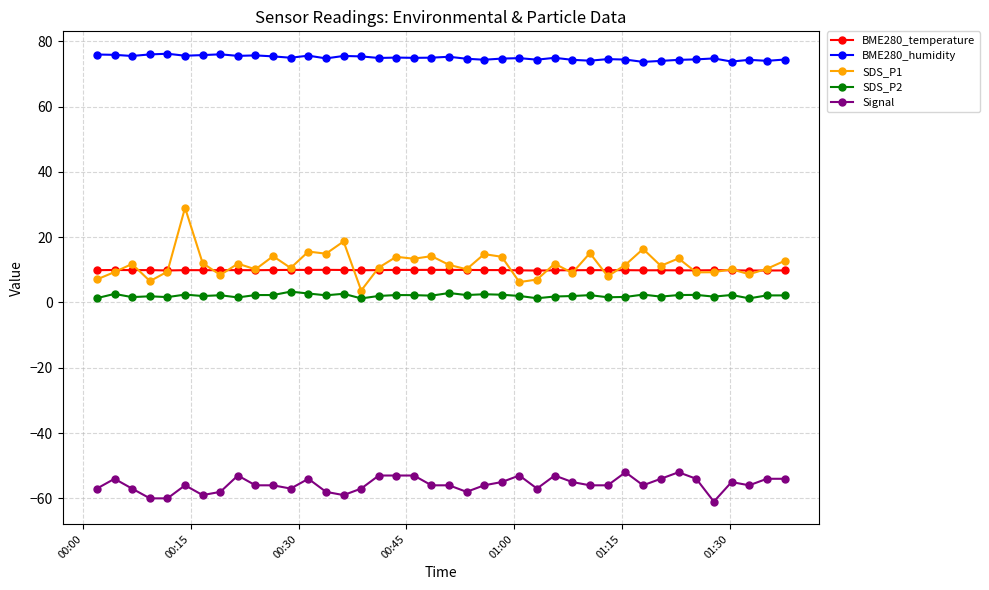

True or false: Signal and BME280_temperature cross at least once.

False